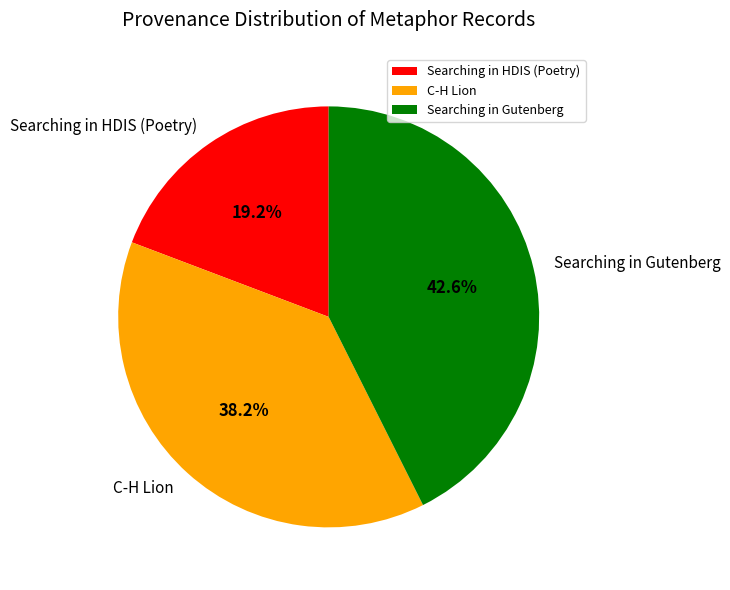

Which category has the smallest portion of the pie?

Searching in HDIS (Poetry)